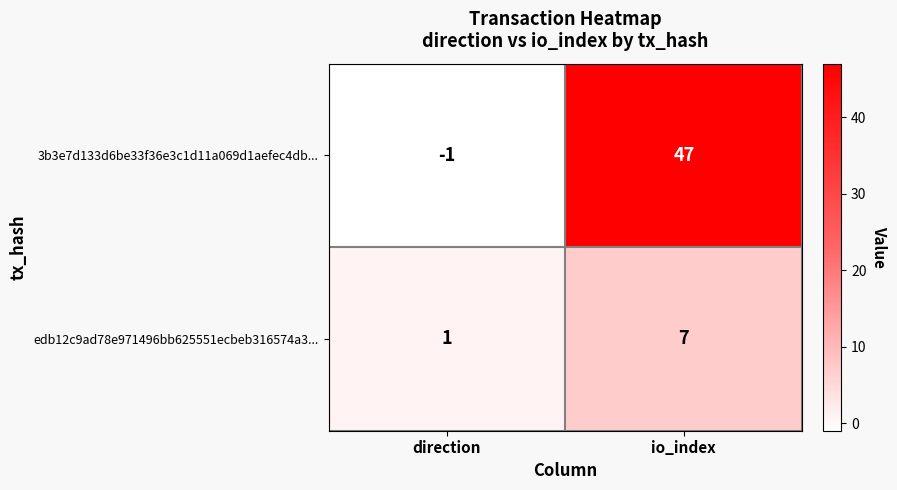

What is the difference between the 3b3e7d133d6be33f36e3c1d11a069d1aefec4db... values at io_index and direction?

48